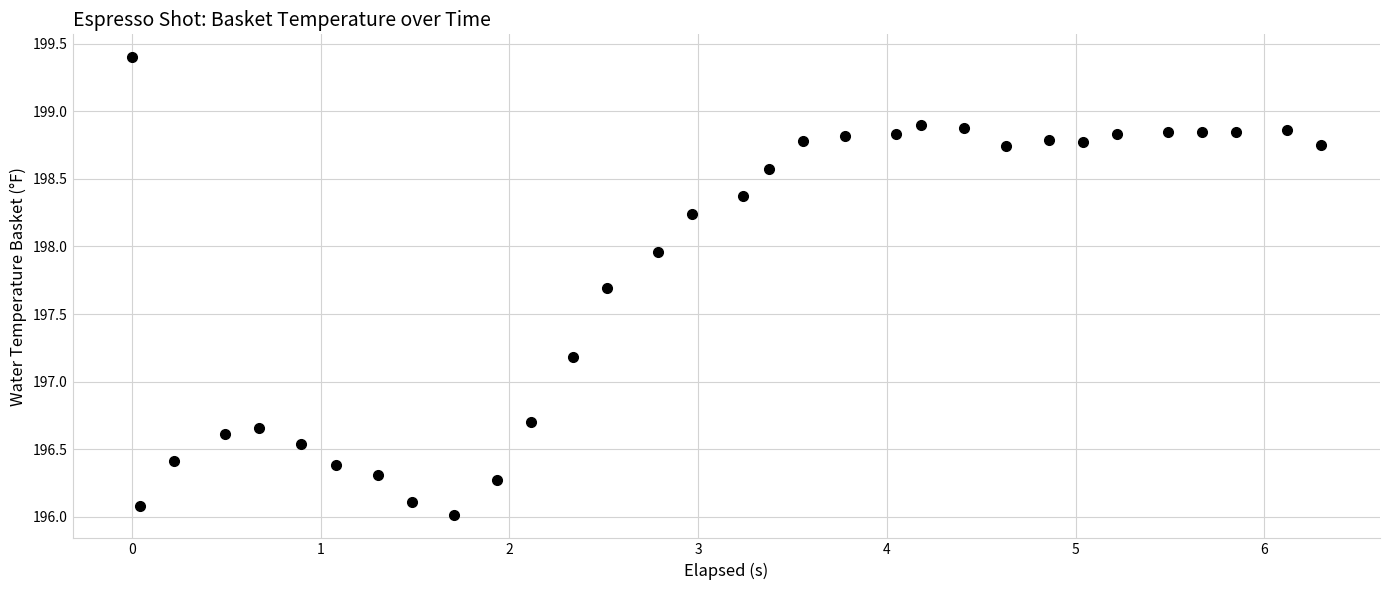

What is the range of X values (max minus min)?

6.3